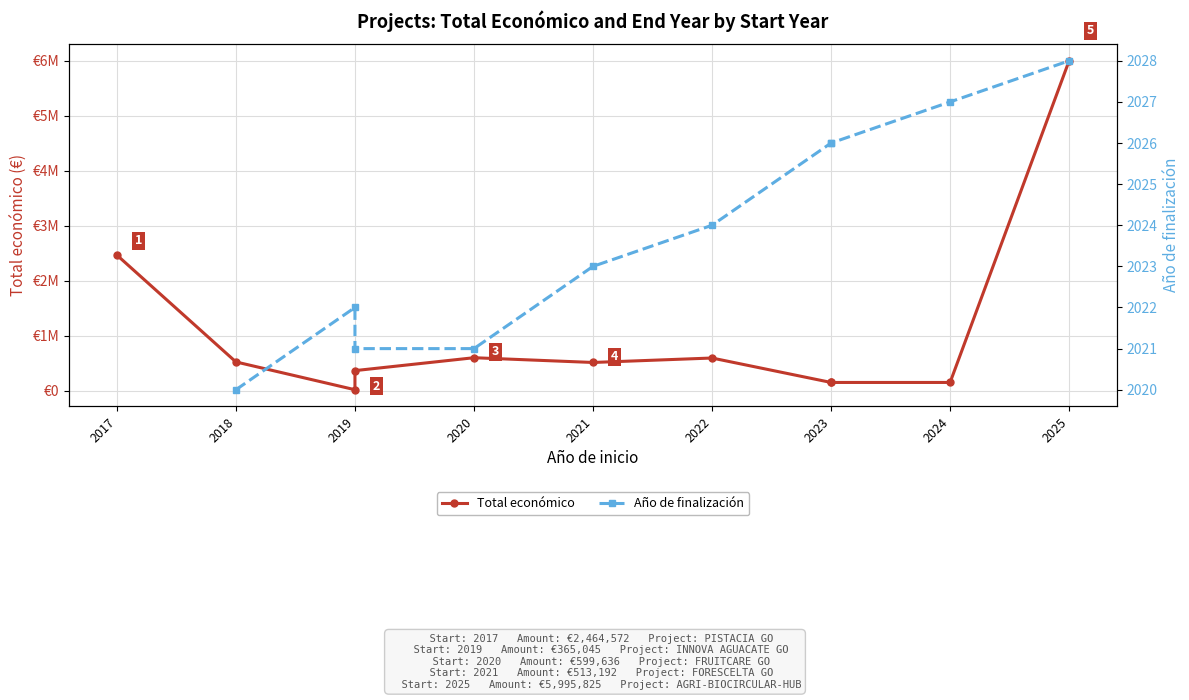

List the labels in order of value, smallest first.

2019, 2023, 2023, 2024, 2019, 2021, 2018, 2022, 2020, 2017, 2025